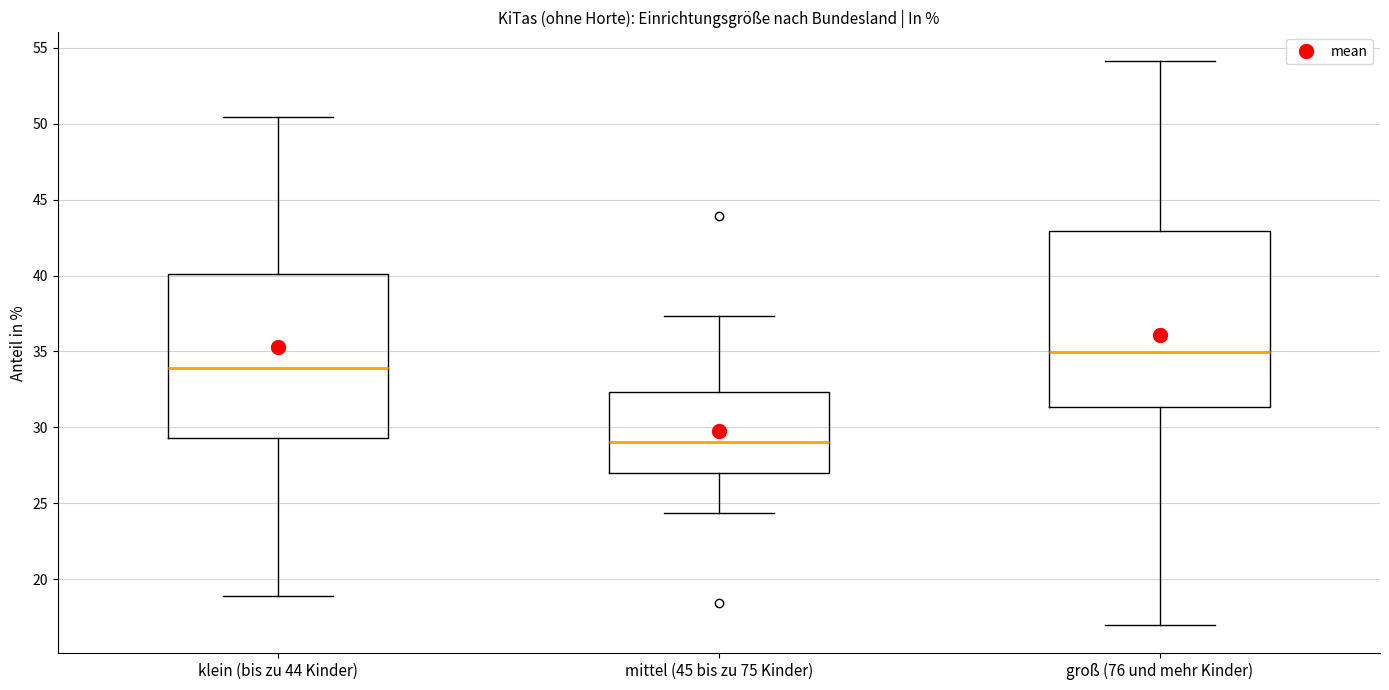

Where does the upper whisker of the box for klein (bis zu 44 Kinder) end on the y-axis? The values are not printed on the chart, so give them approximately, as read against the axis.

50.5